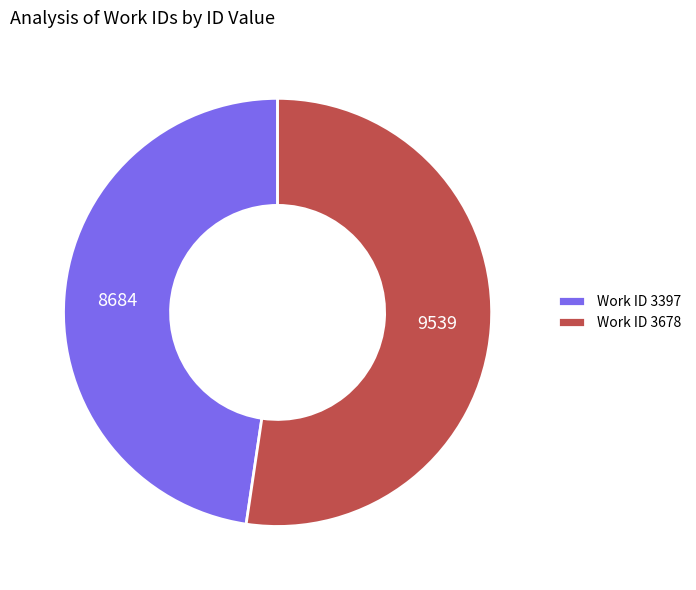

Rank the categories by value from highest to lowest.

Work ID 3678, Work ID 3397